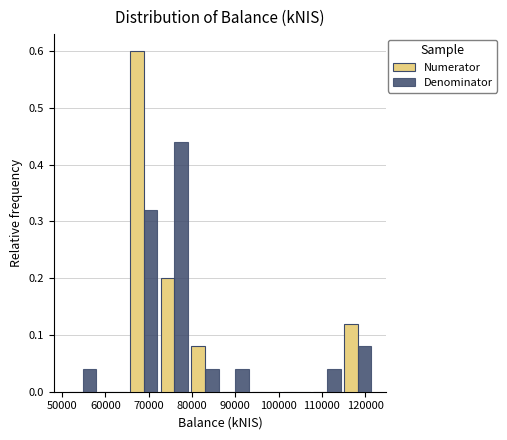

What is the height of the Denominator bar covering 108000 to 115000 on the x-axis? Neither the bar edges nor the heights are printed on the chart, so give them approximately, as read against the axes.

0.04